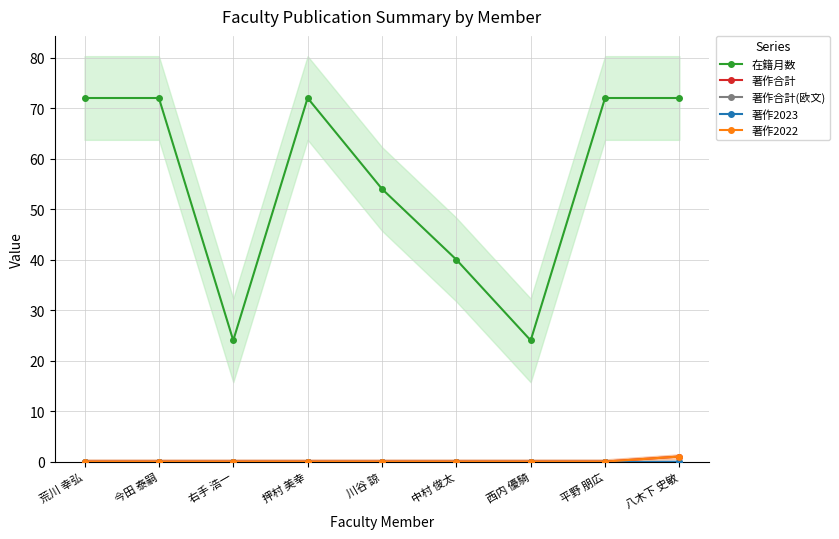

True or false: 著作合計(欧文) and 著作2023 intersect in this chart.

False